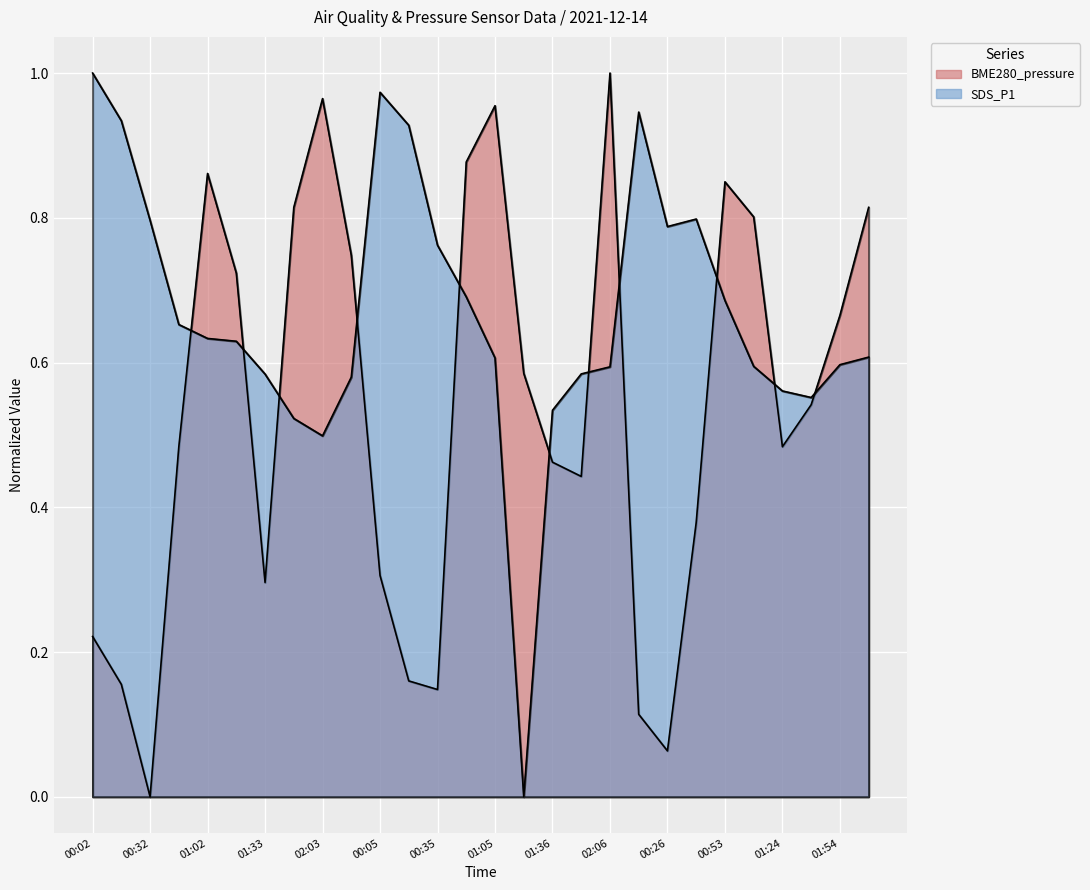

Rank the series by their maximum value, from lowest to highest.

BME280_pressure, SDS_P1